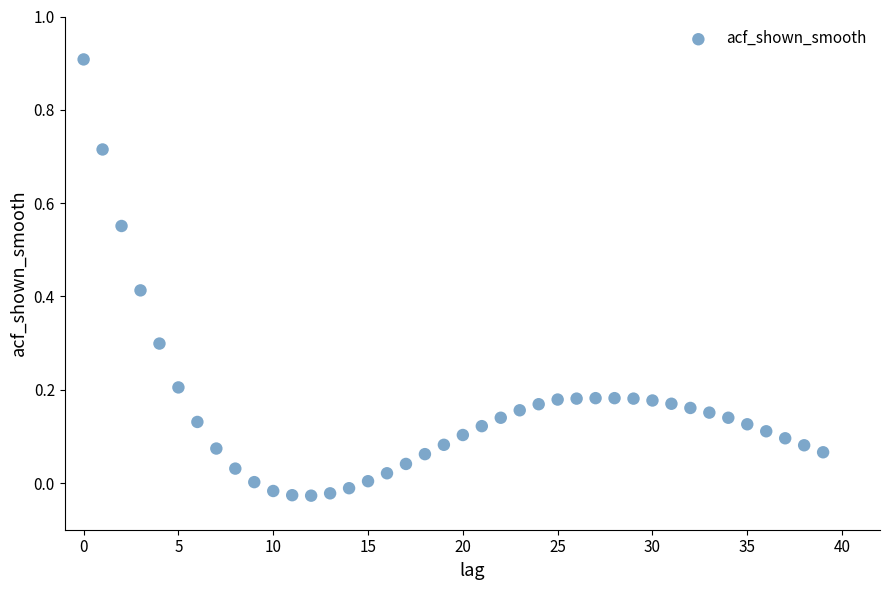

What is the range of Y values (max minus min)?

0.9